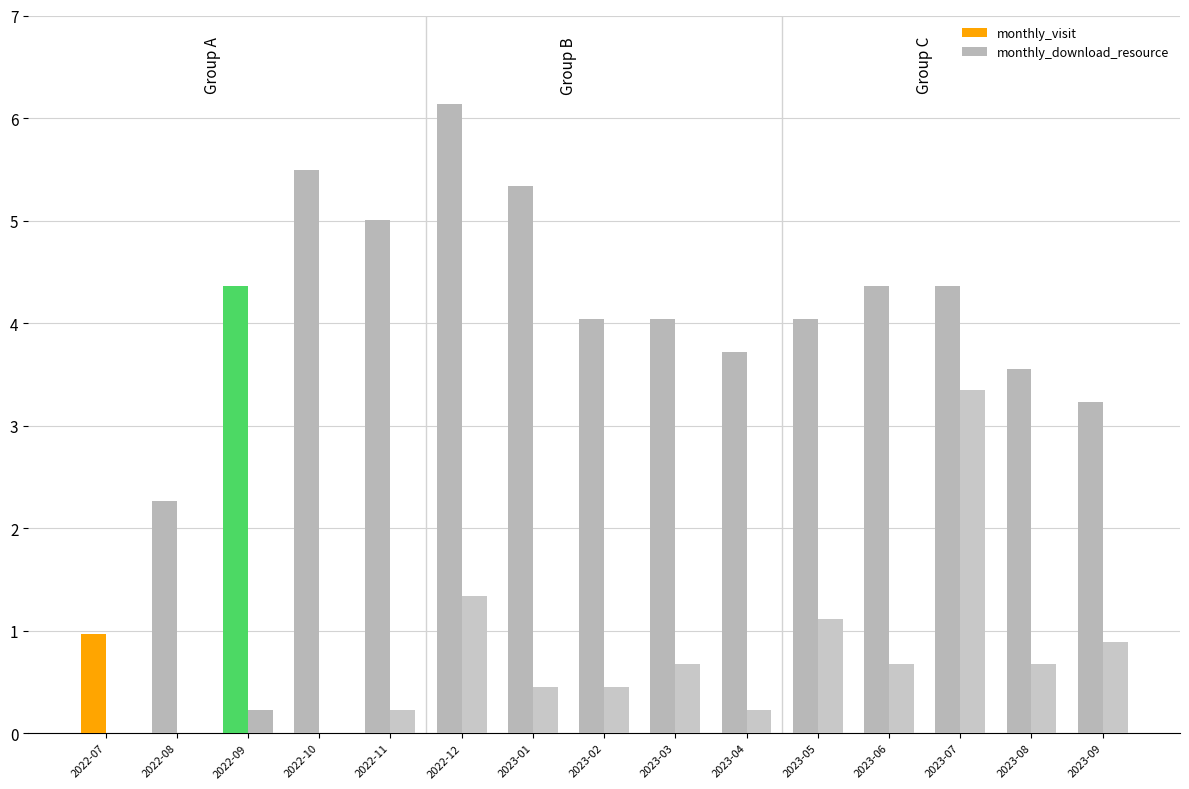

True or false: monthly_download_resource has a value of 0.7 at 2023-03.

True